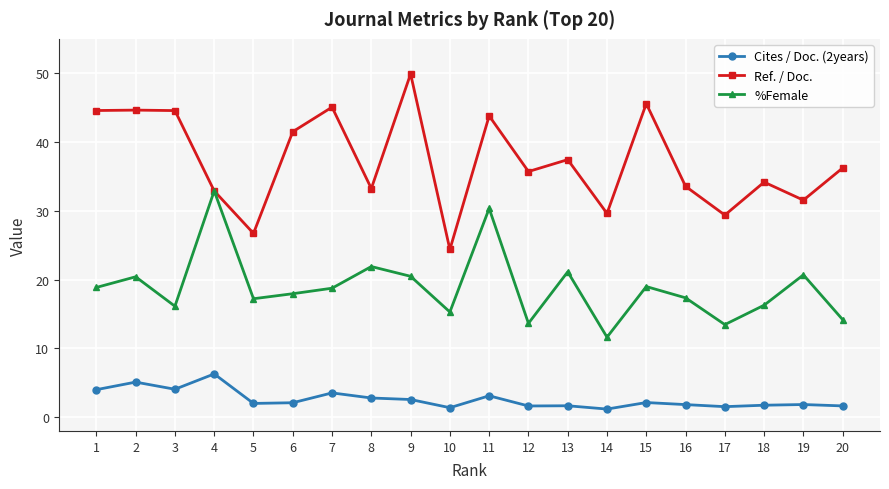

At which category does %Female reach its first local valley?

3